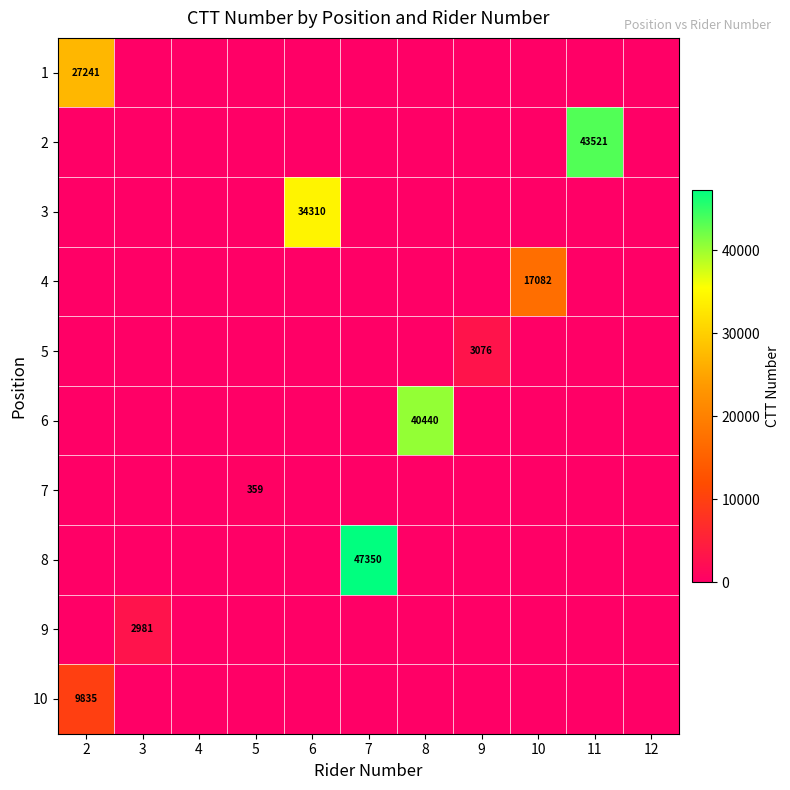

True or false: 10 has a value of 16905 at 2.

False